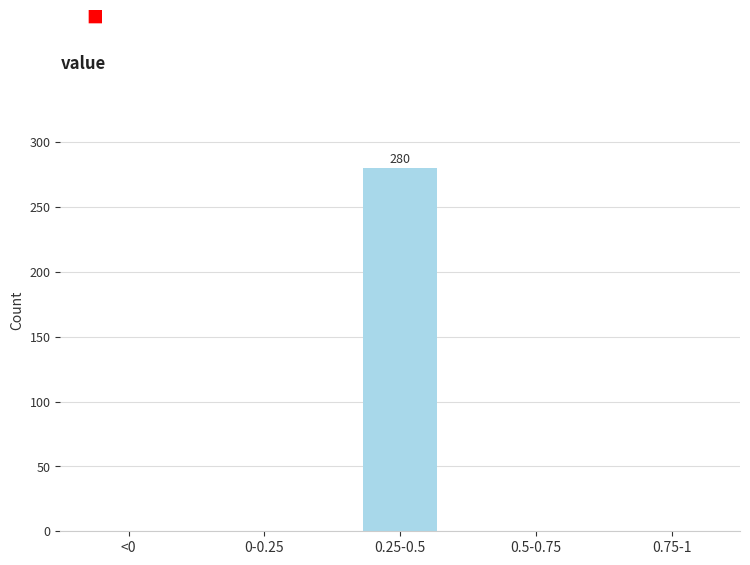

Reading right to left, transcribe all the data shown in this chart.

0.75-1=0	0.5-0.75=0	0.25-0.5=280	0-0.25=0	<0=0